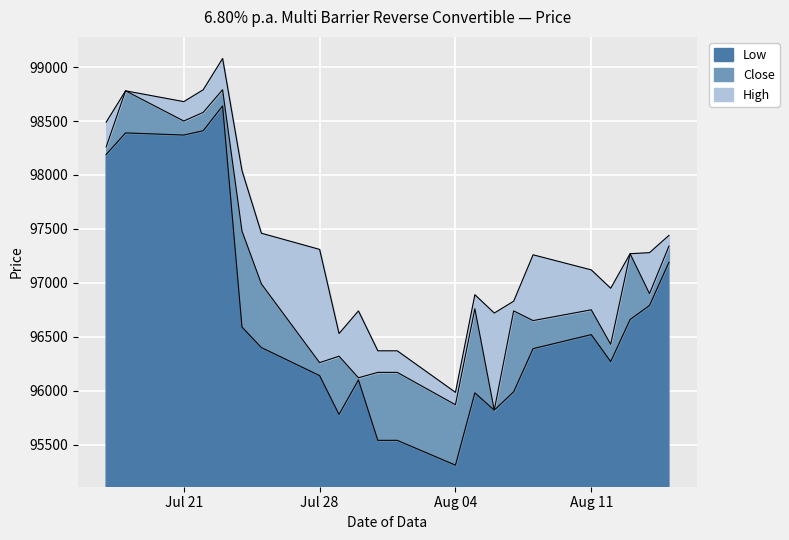

What is the minimum value for Low?

95310